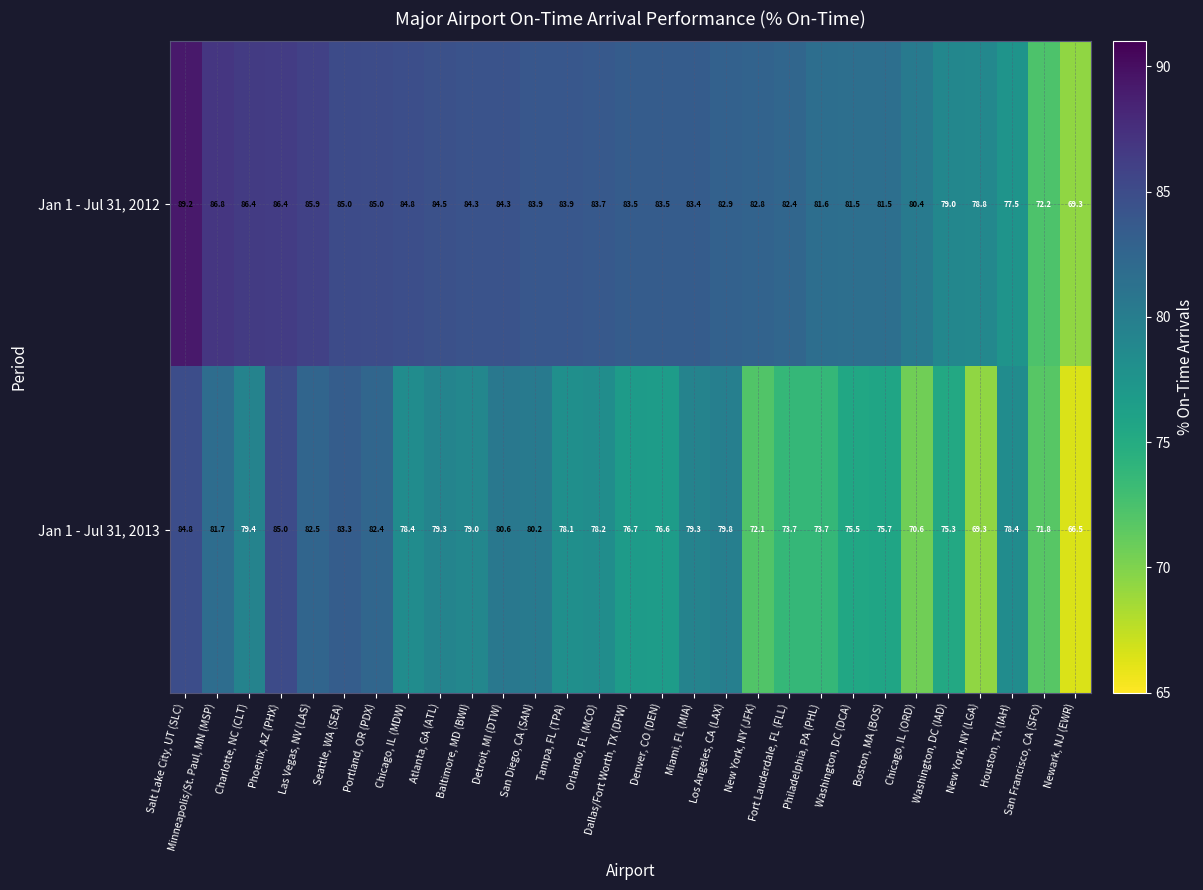

How many series are shown in this chart?

2